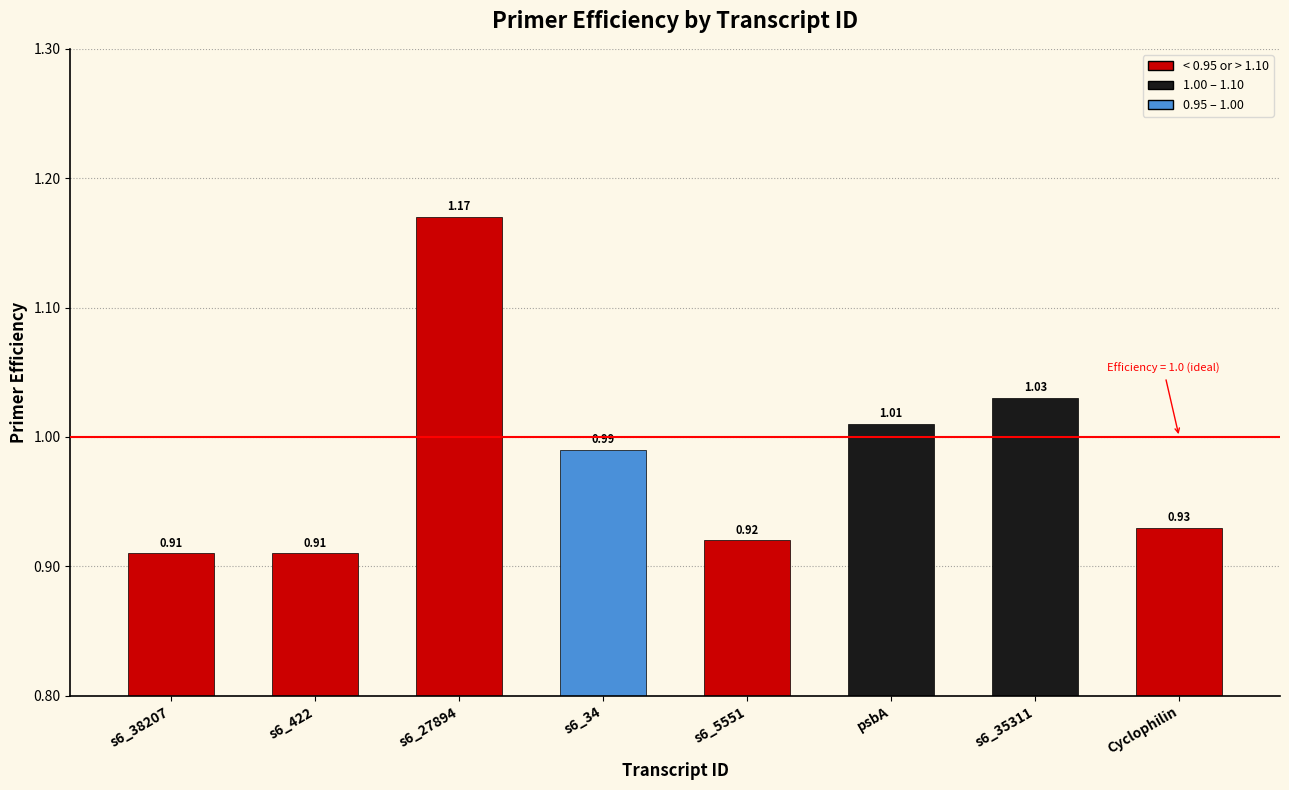

How many data points does each series have?

8